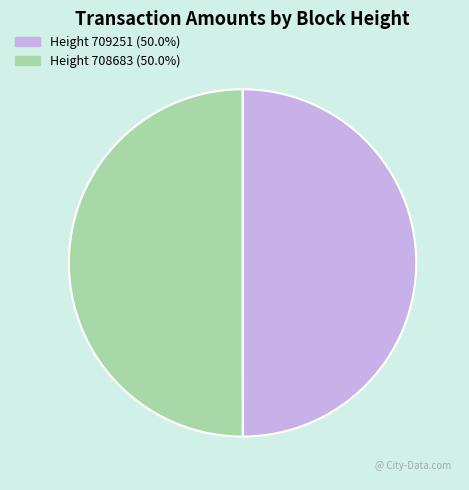

Approximately how many times larger is the value at Height 709251 (50.0%) compared to Height 708683 (50.0%)?

1.0